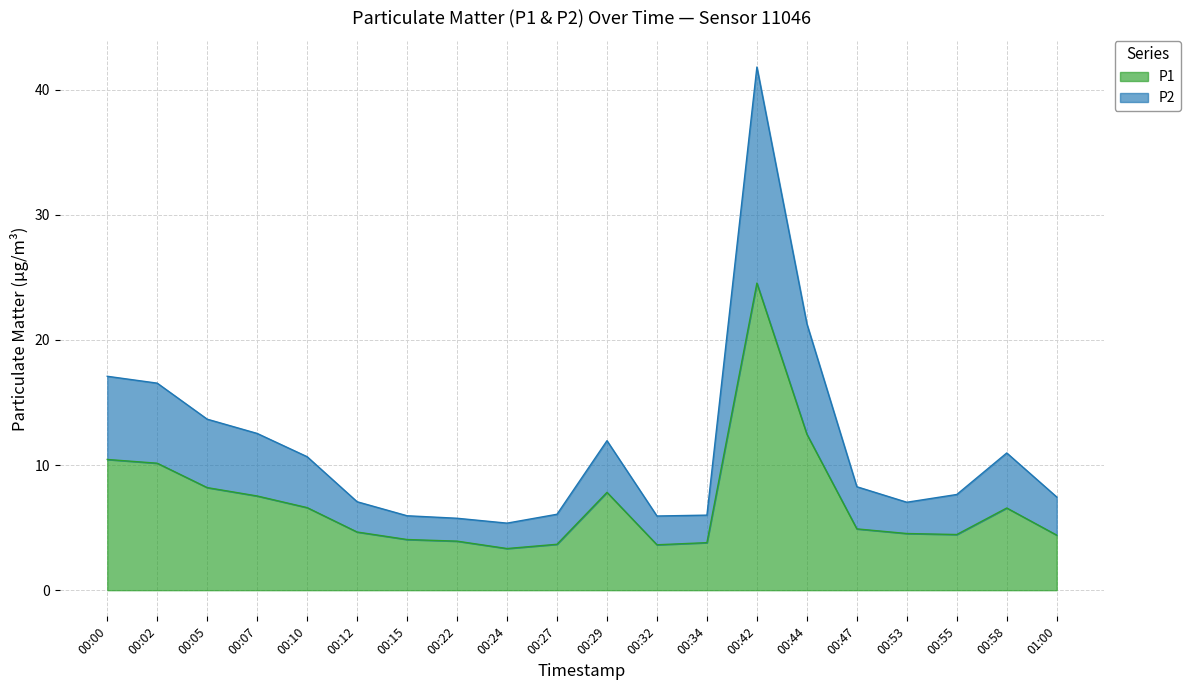

What is the value of the P2 point at the 16th from the left?

8.3